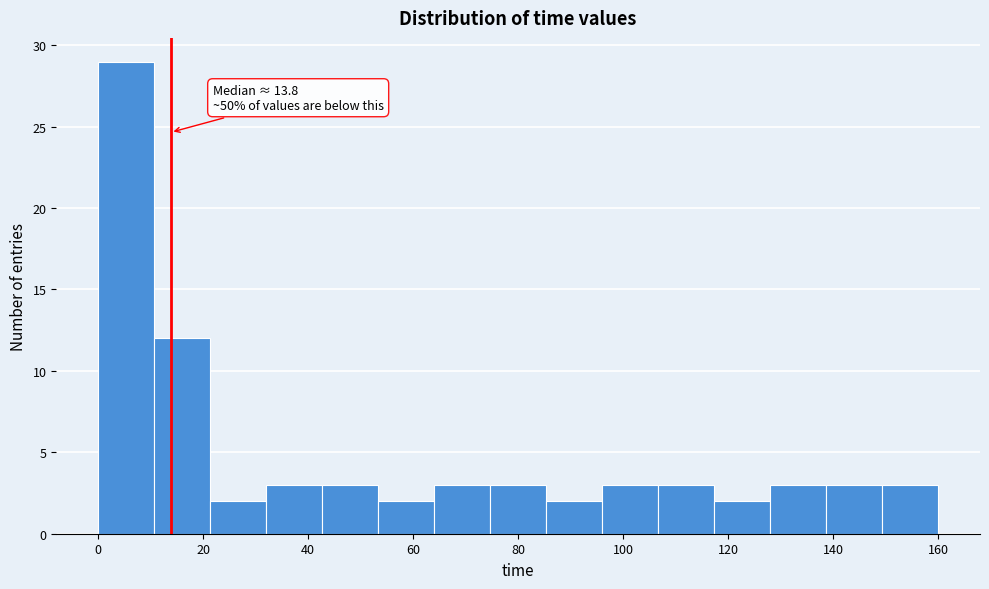

Over which range of the x-axis is the bar tallest?

0 to 10